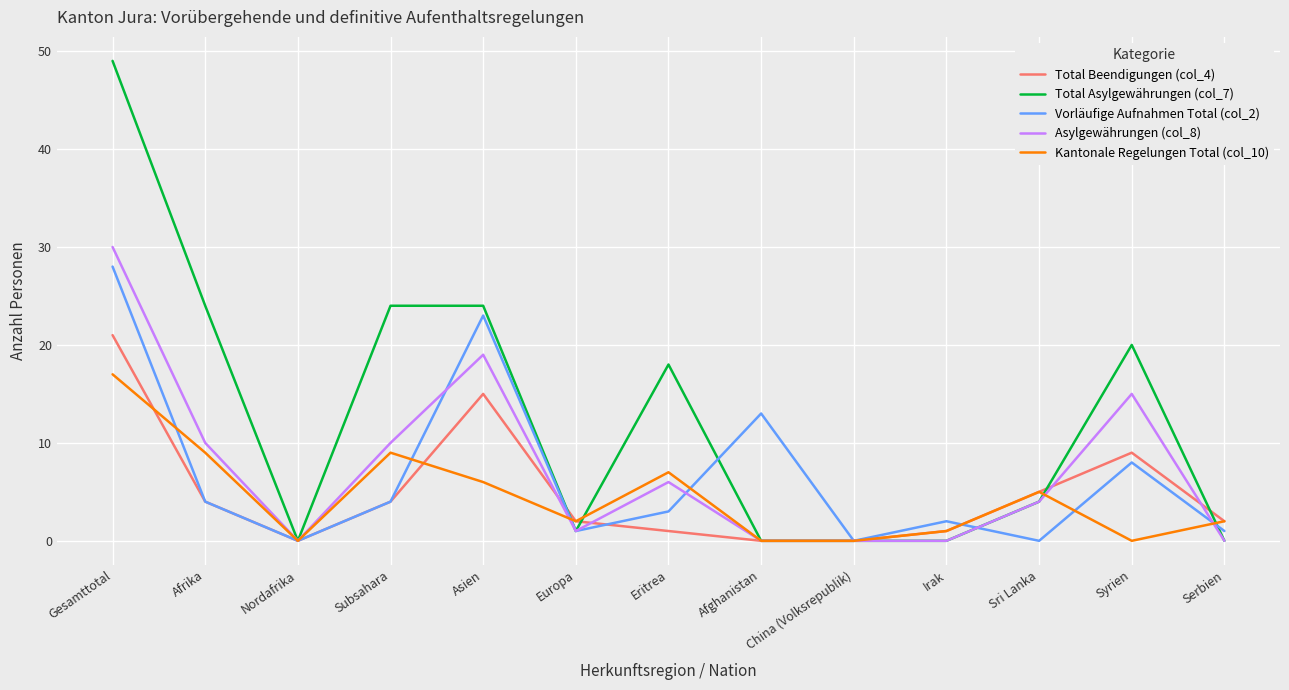

Which series has the largest total across all categories?

Total Asylgewährungen (col_7)